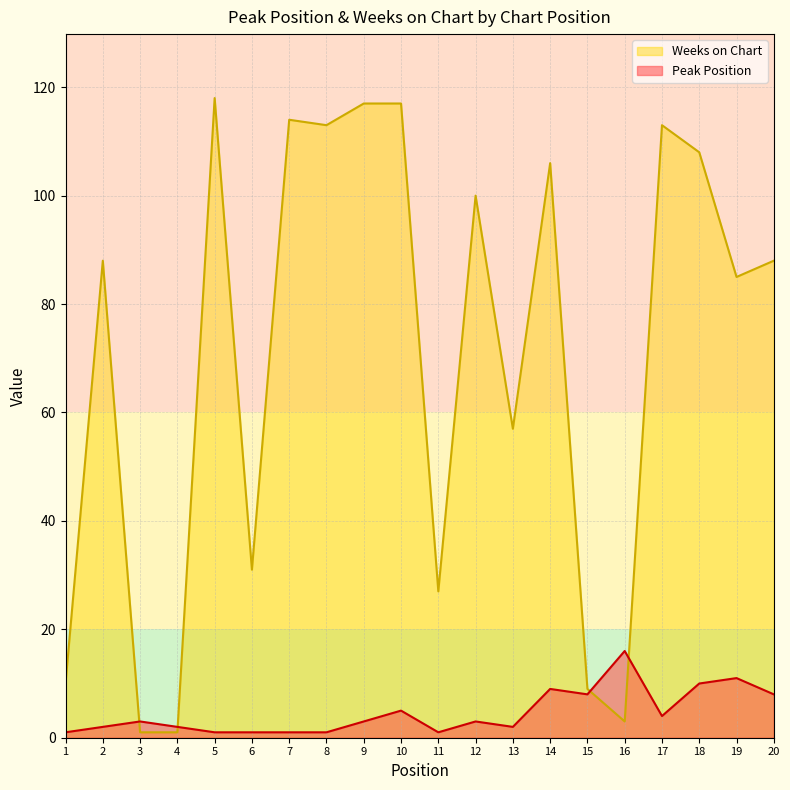

What are all the series names shown in the legend?

Weeks on Chart, Peak Position